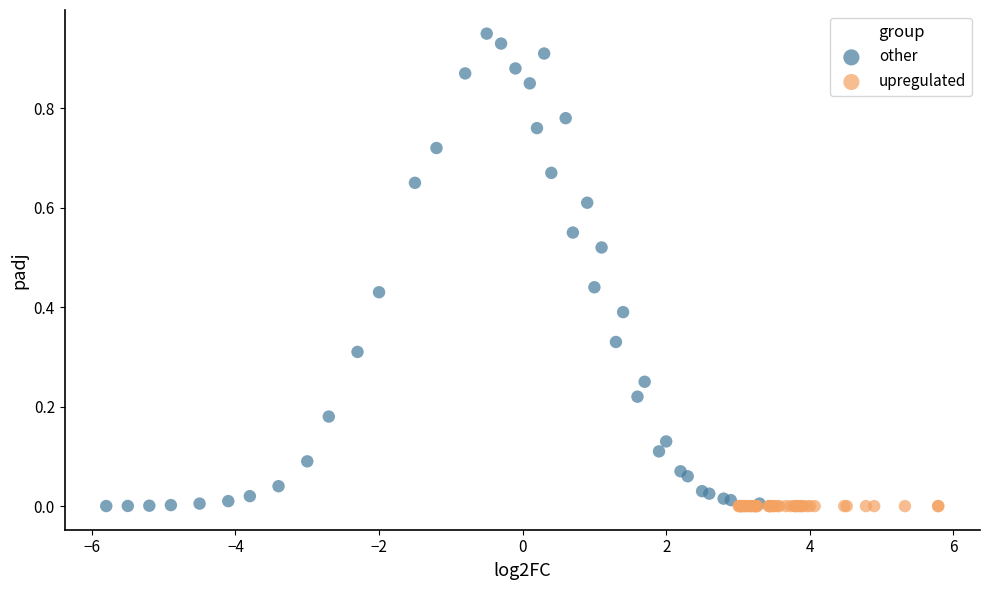

Which series has the widest spread of Y values?

other